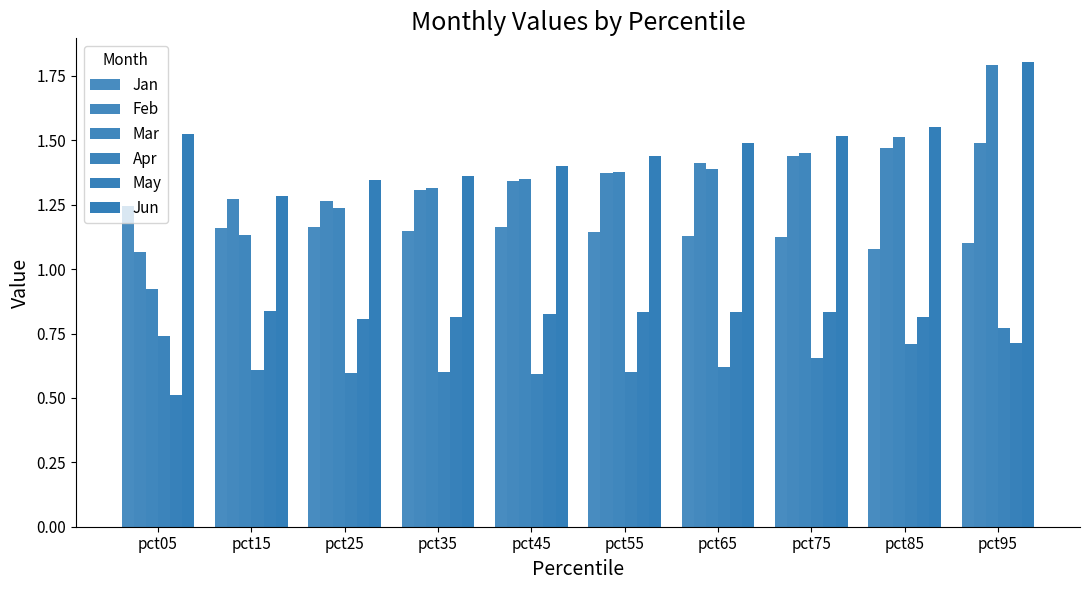

How many distinct data groups are displayed?

6